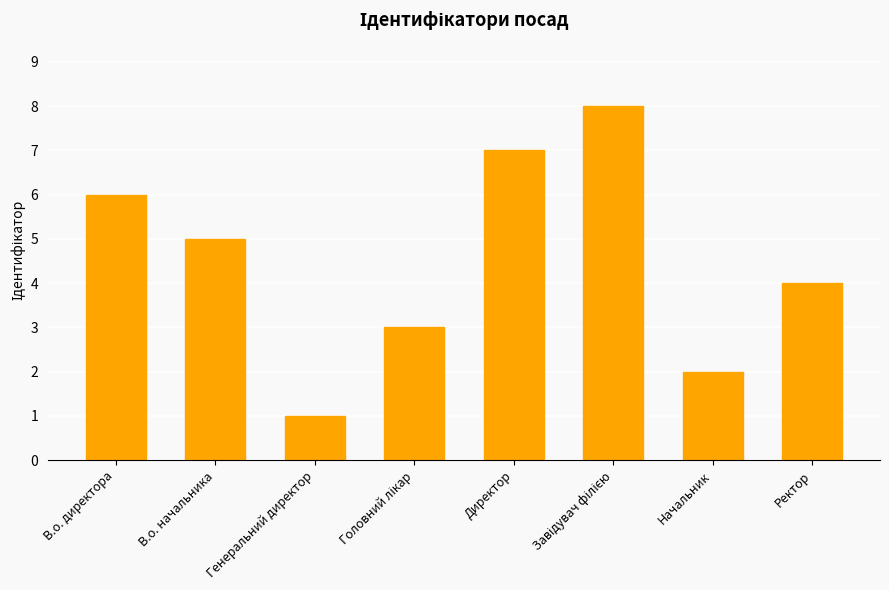

True or false: the data shows 3 at Директор.

False